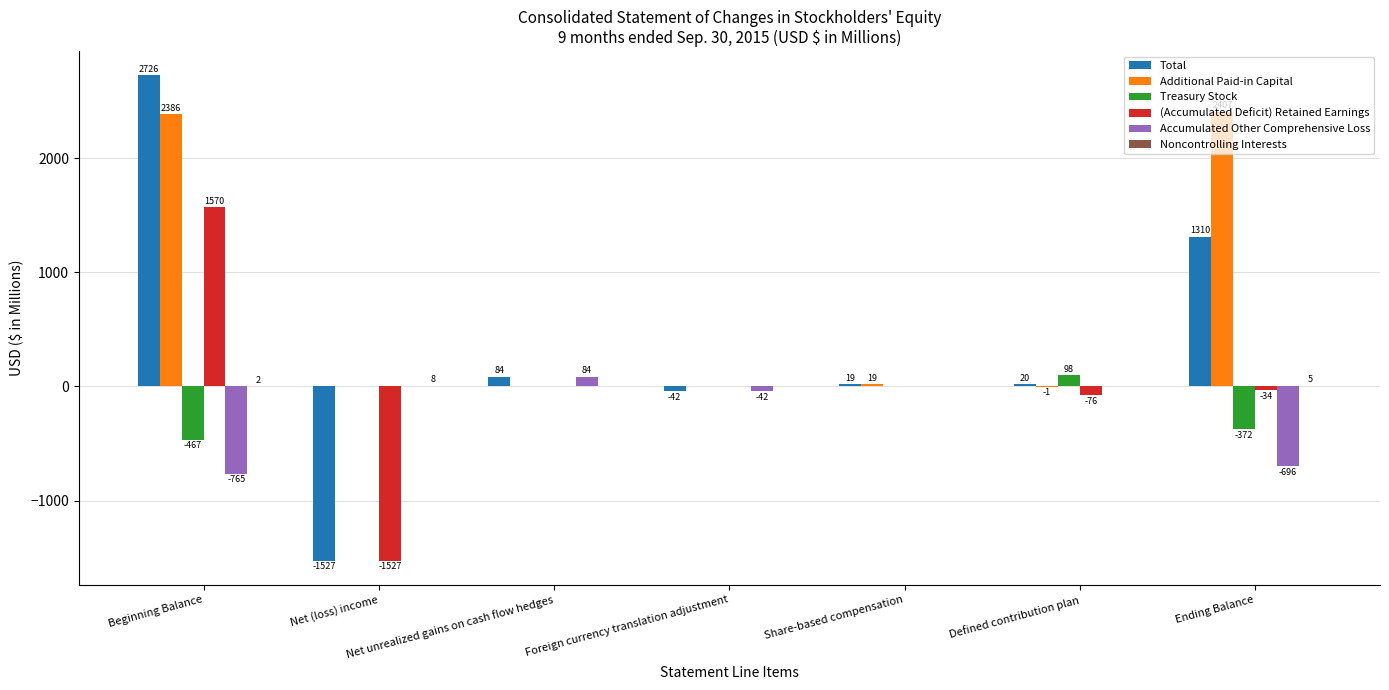

Which category has the highest value in the Treasury Stock series?

Defined contribution plan